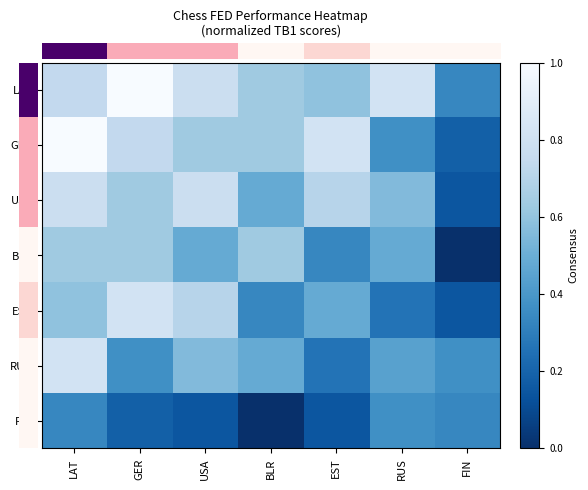

At which category is the sum across all series the highest?

LAT